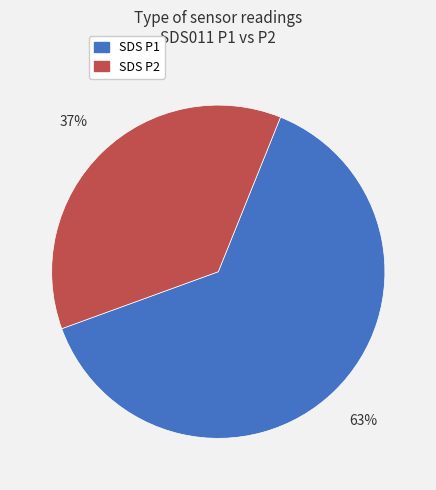

Is there any slice that represents more than half of the pie?

Yes